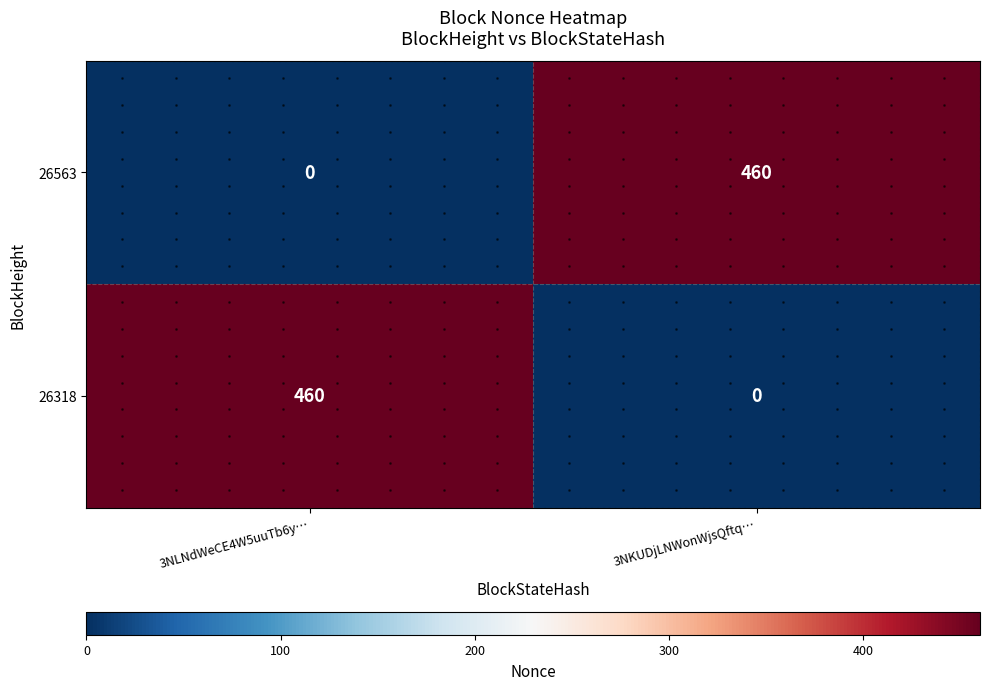

At which label is 26318 closest to 230?

3NLNdWeCE4W5uuTb6y…